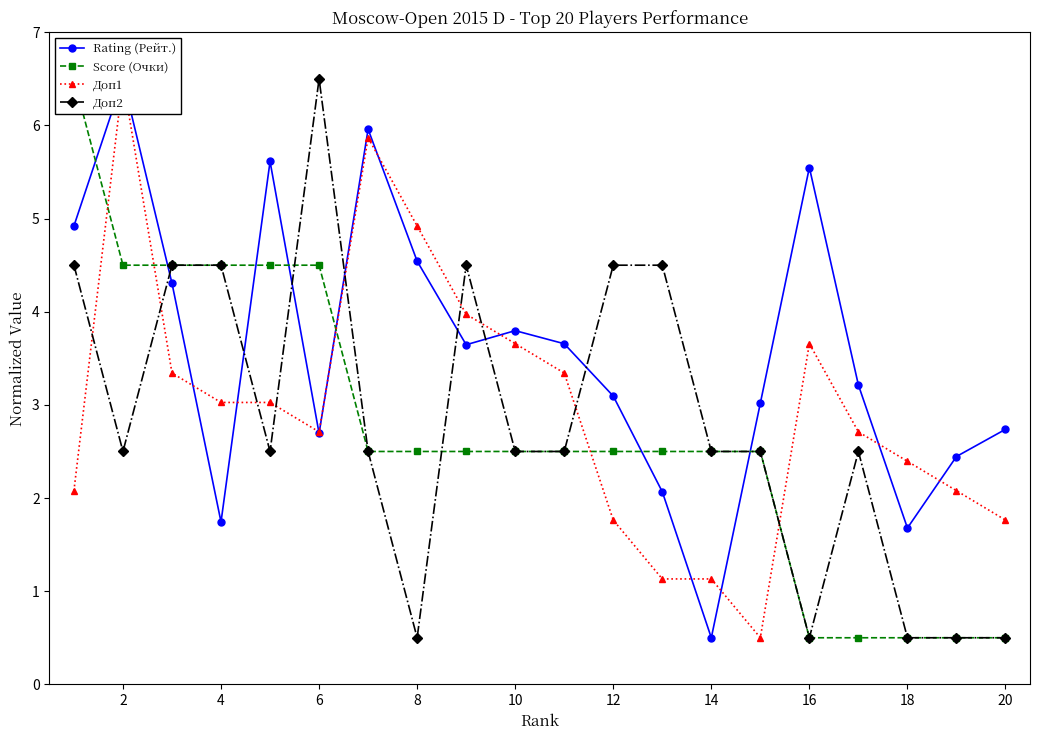

What is the greatest value displayed?

6.5